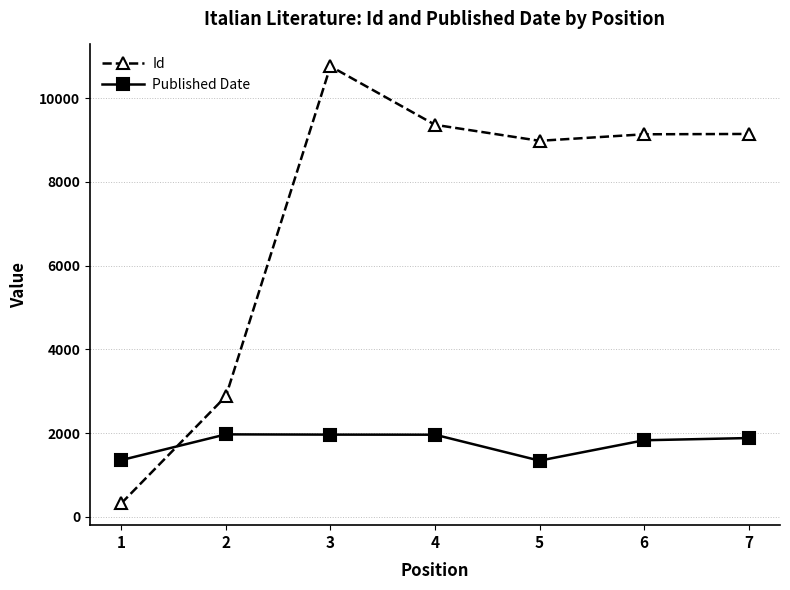

After their last crossing, which series has the higher values: Id or Published Date?

Id